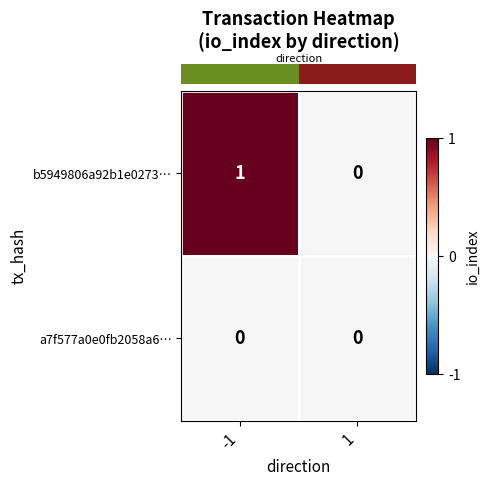

Reading left to right, transcribe all the data shown in this chart.

b5949806a92b1e0273…: -1=1	1=0
a7f577a0e0fb2058a6…: -1=0	1=0